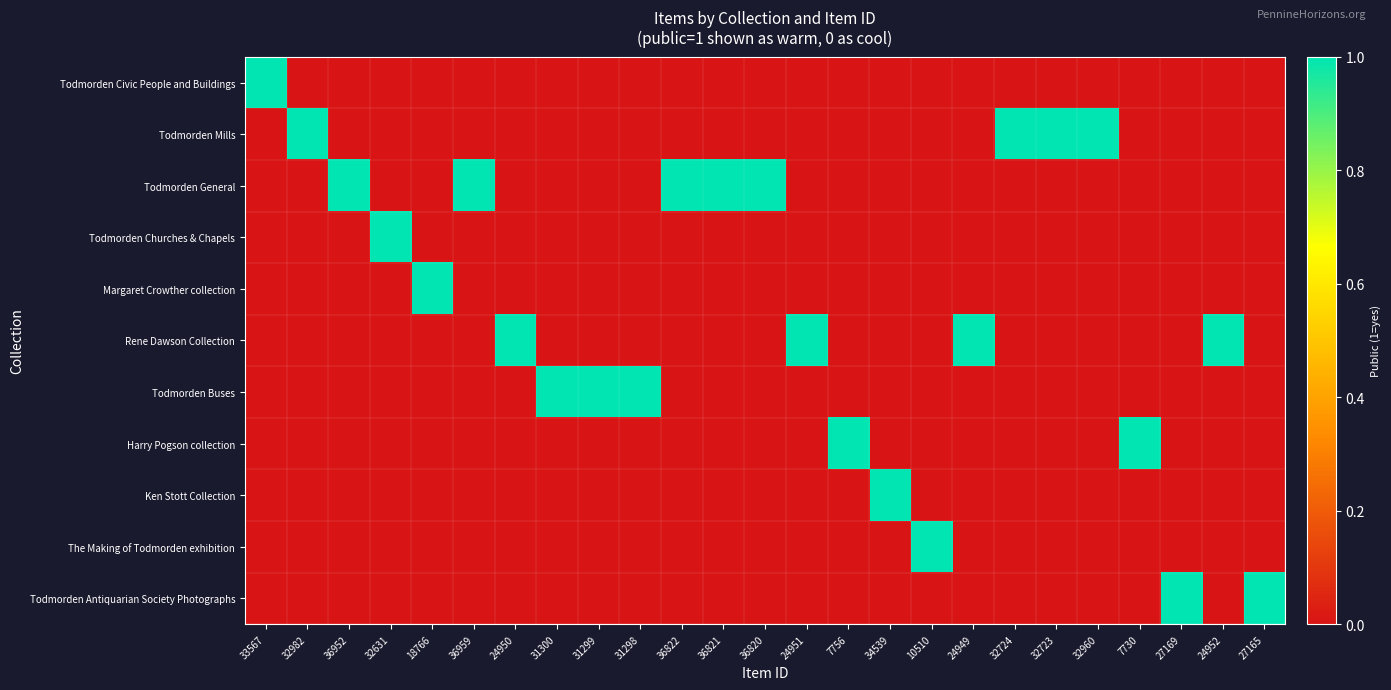

Which series has the largest total across all categories?

Todmorden General